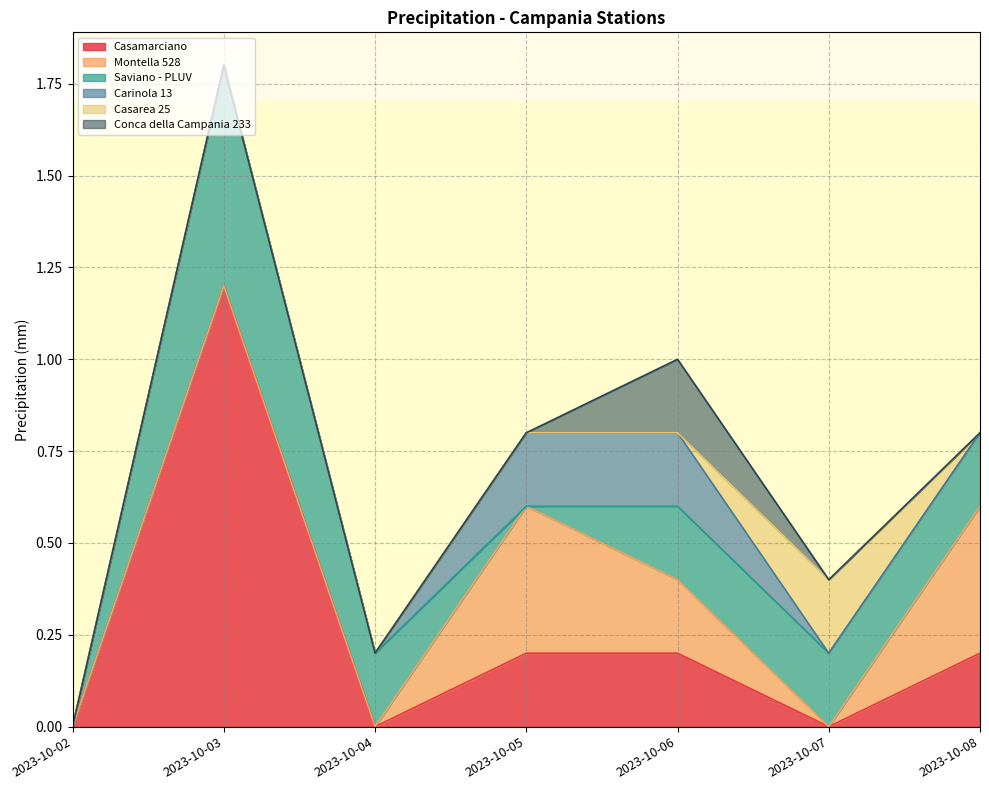

At which label is Casarea 25 closest to 0?

2023-10-02